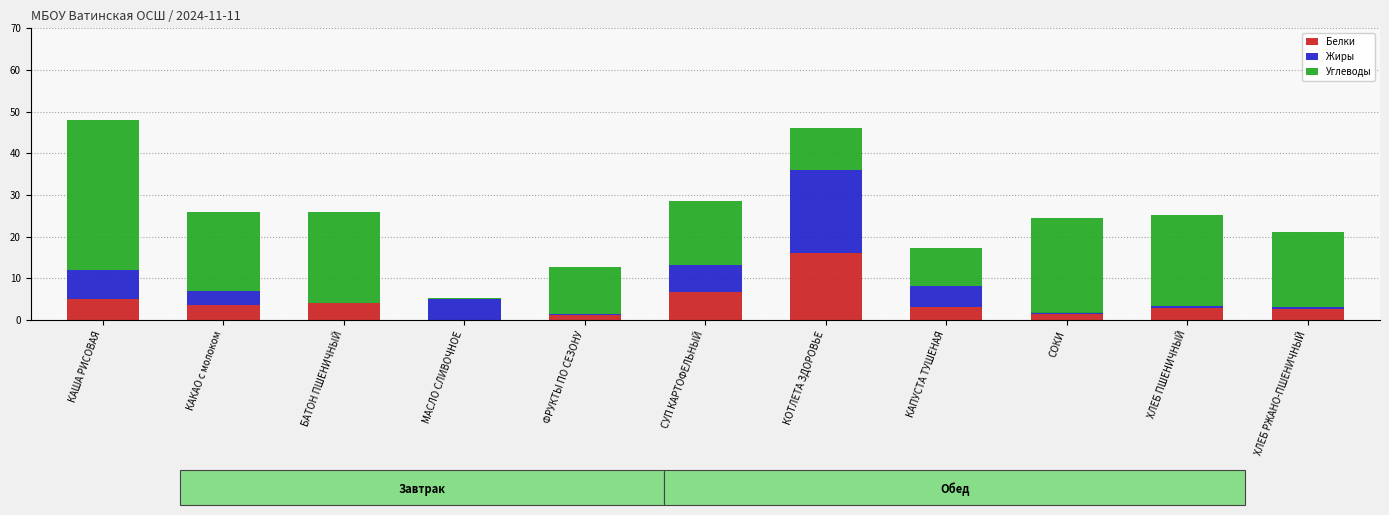

How many data points does each series have?

11